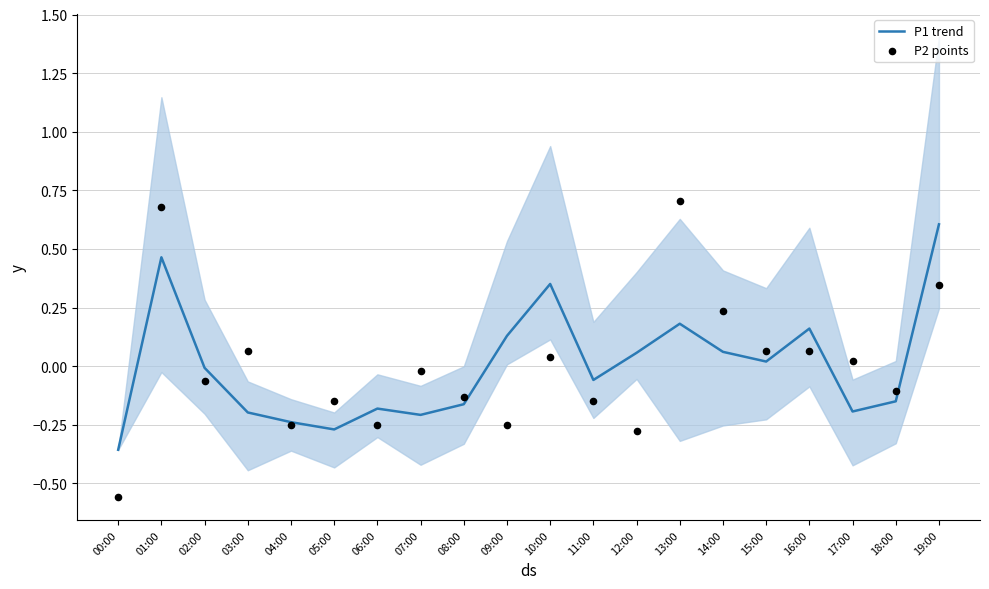

Which series has the largest total across all categories?

P1 trend